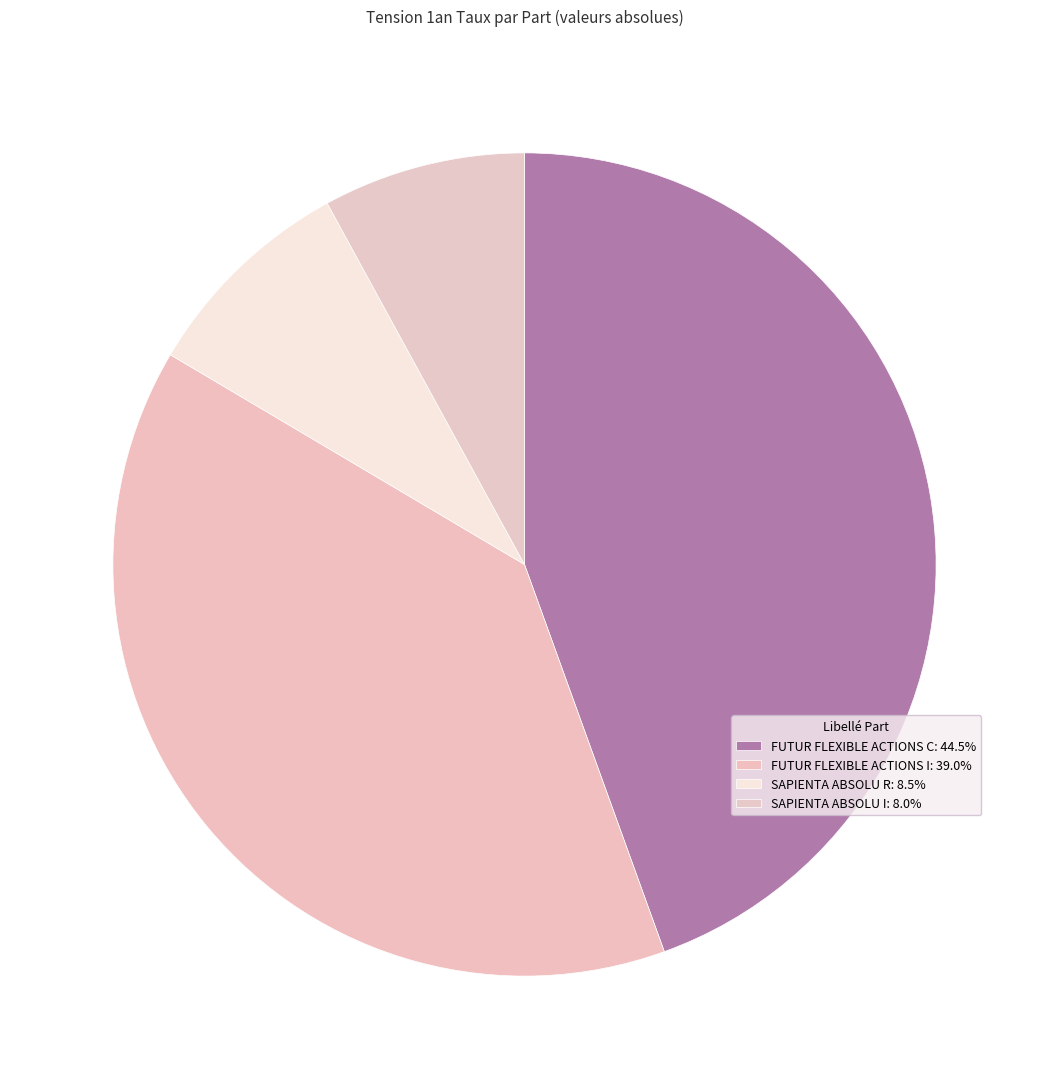

What percentage is the SAPIENTA ABSOLU I slice, to the nearest percent?

8%